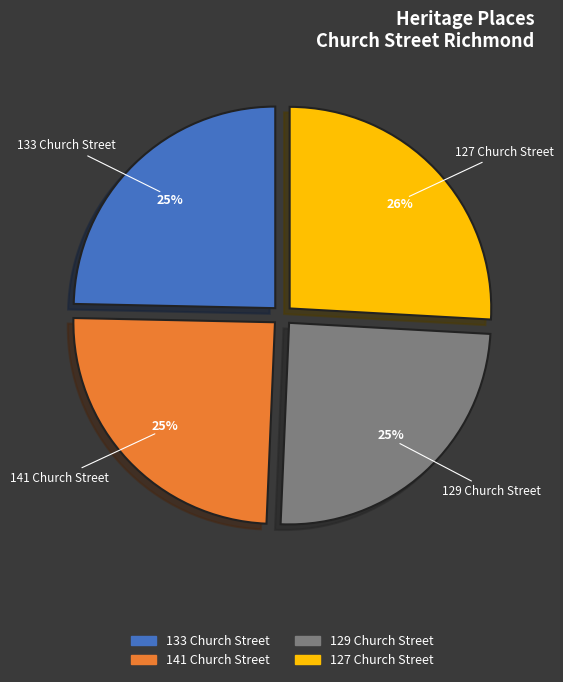

How many slices are in this pie chart?

4